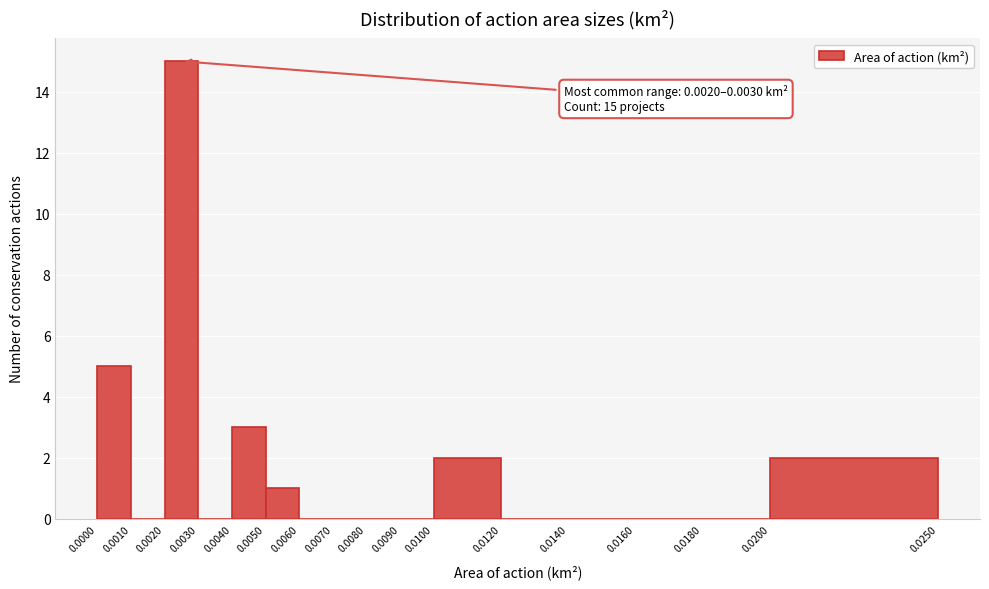

Which range on the x-axis has the tallest bar?

0.0020 to 0.0030